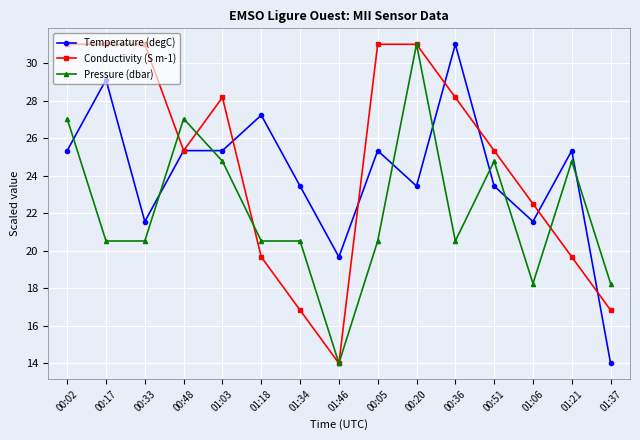

The value of Conductivity (S m-1) at 00:05 is 31.0. True or false?

True